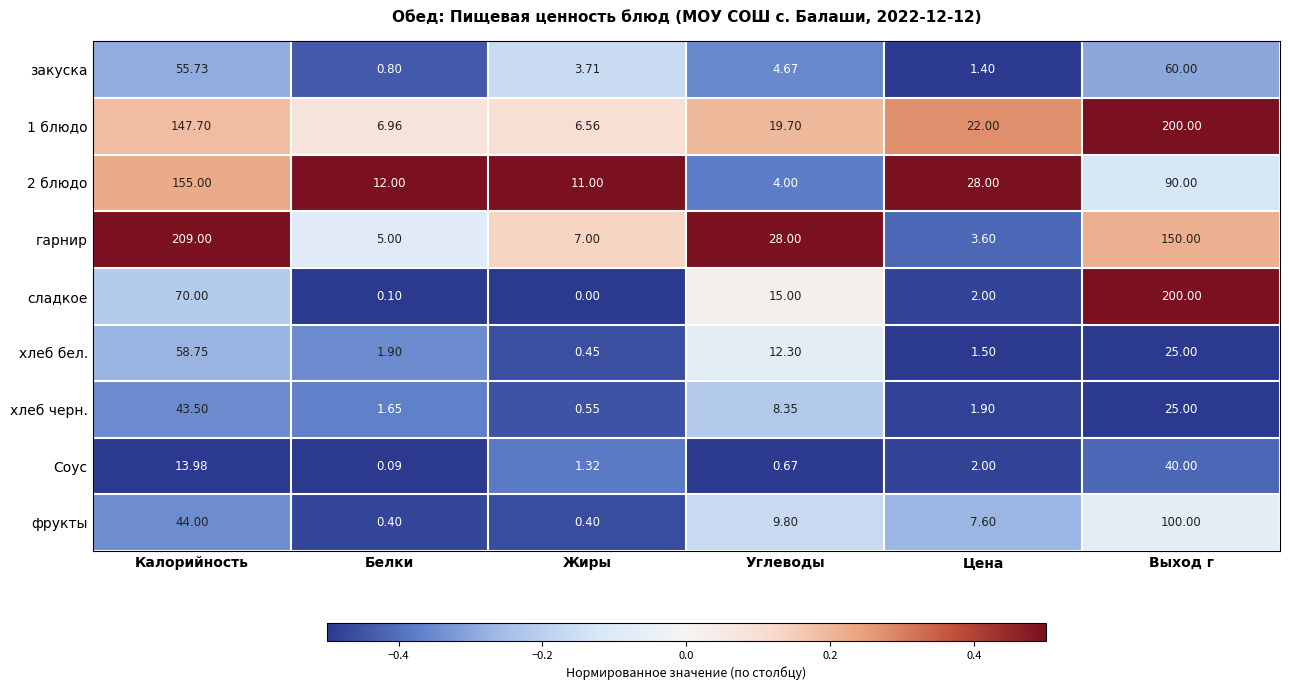

Which series has the largest total across all categories?

1 блюдо